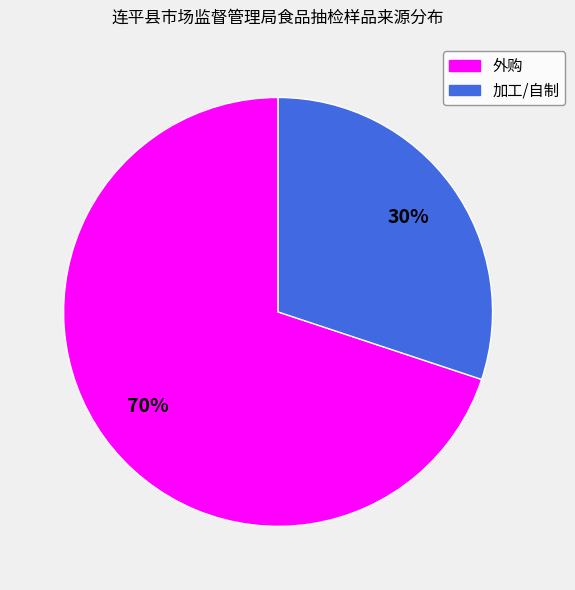

Rank the categories by value from highest to lowest.

外购, 加工/自制